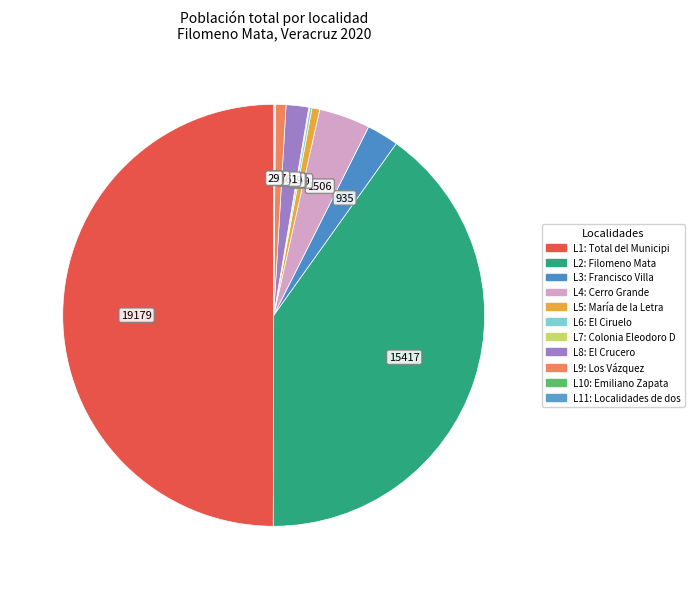

What is the smallest slice in the pie chart?

Emiliano Zapata